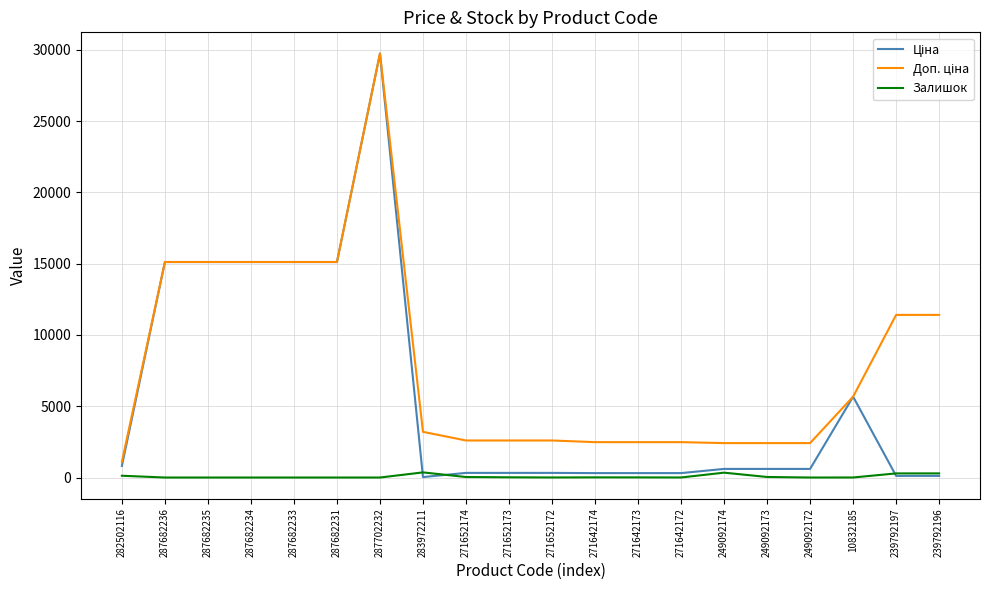

Is this an area chart (filled region under the line)?

No